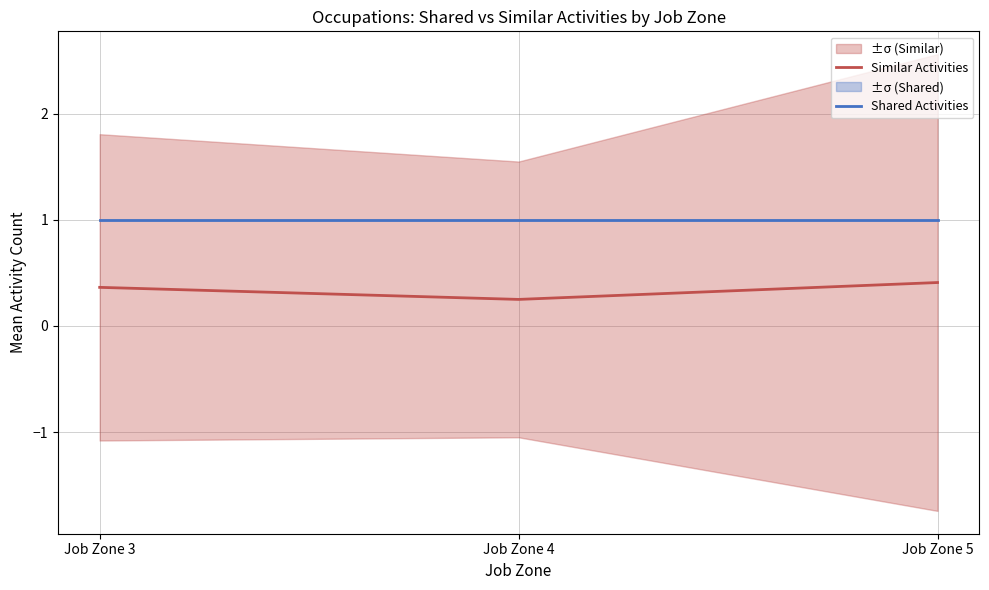

Reading right to left, transcribe all the data shown in this chart.

Similar Activities: Job Zone 5=0.4	Job Zone 4=0.2	Job Zone 3=0.4
Shared Activities: Job Zone 5=1.0	Job Zone 4=1.0	Job Zone 3=1.0